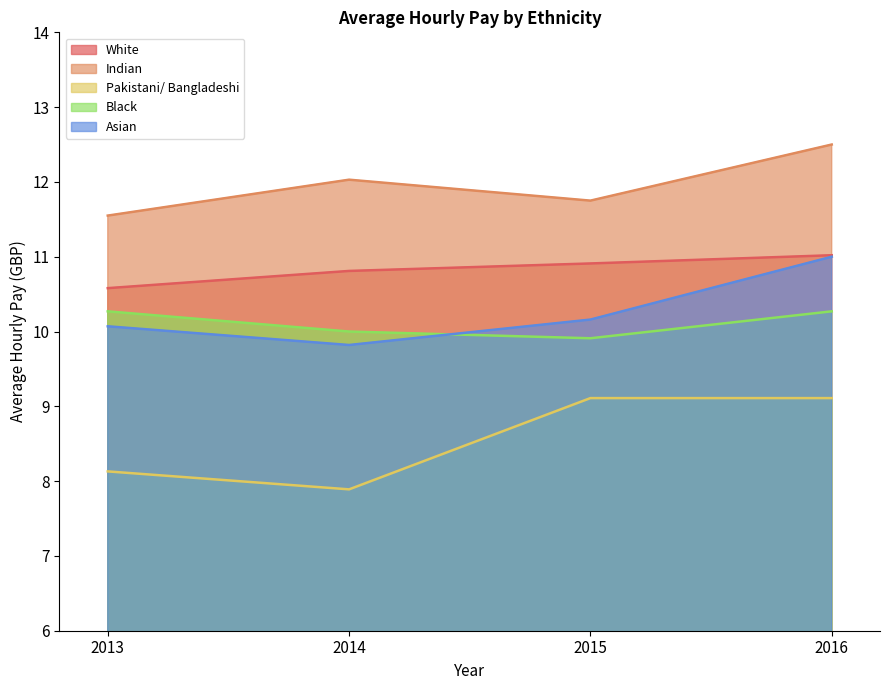

What is the value of the Pakistani/ Bangladeshi point at the 4th from the left?

9.1